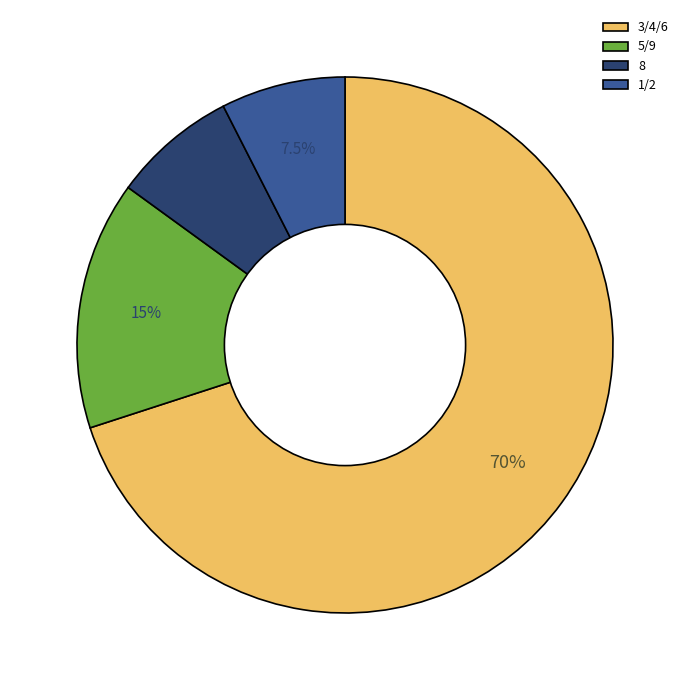

Which category accounts for the majority?

3/4/6